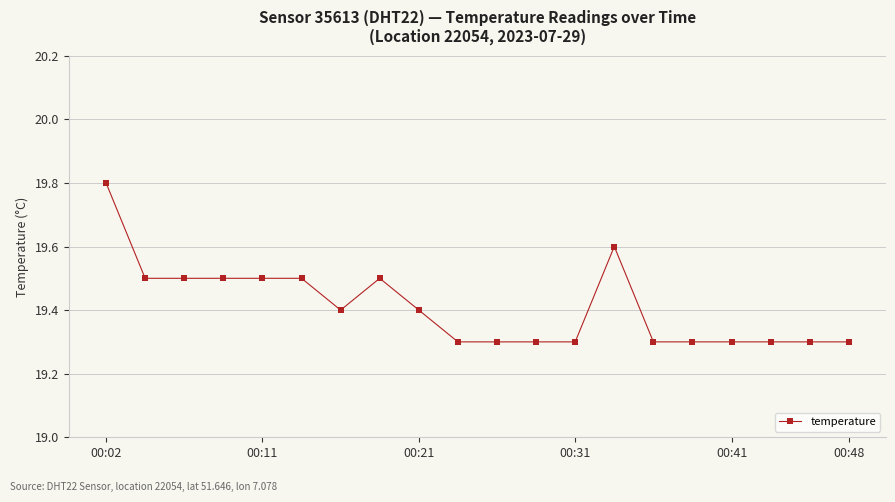

Reading right to left, transcribe all the data shown in this chart.

19.3	19.3	19.3	19.3	19.3	19.3	19.6	19.3	19.3	19.3	19.3	19.4	19.5	19.4	19.5	19.5	19.5	19.5	19.5	19.8